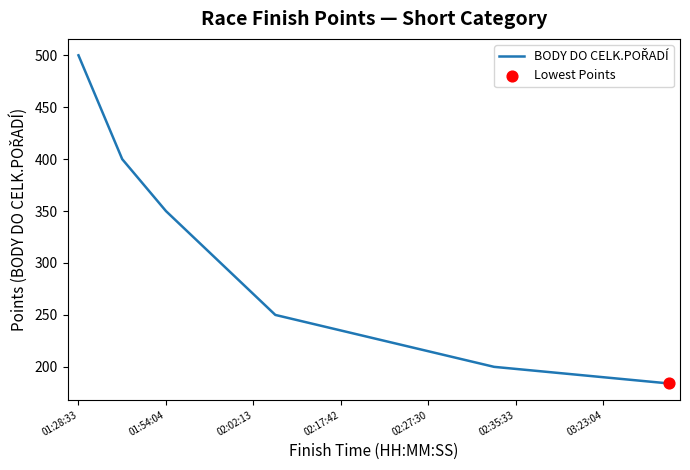

What is the maximum value shown in the chart?

500